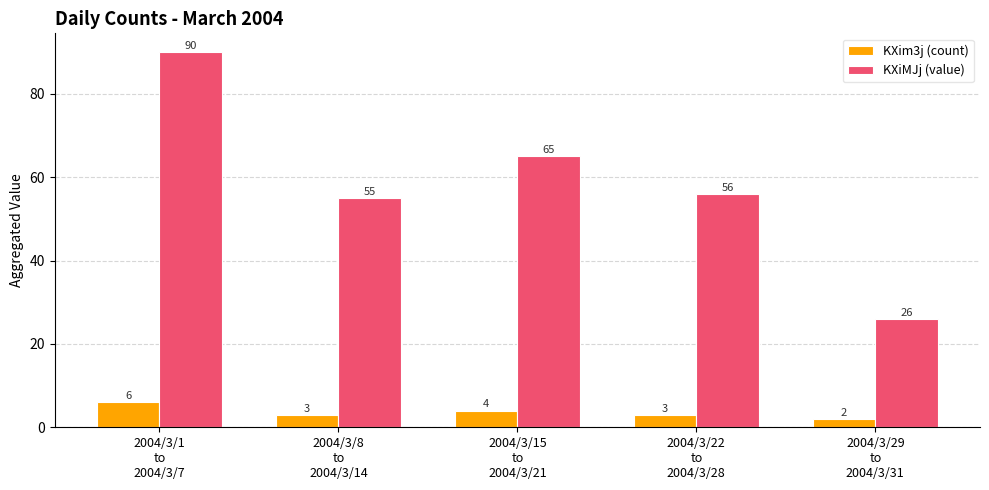

Reading right to left, what are all the values shown in this chart?

KXim3j (count): 2	3	4	3	6
KXiMJj (value): 26	56	65	55	90